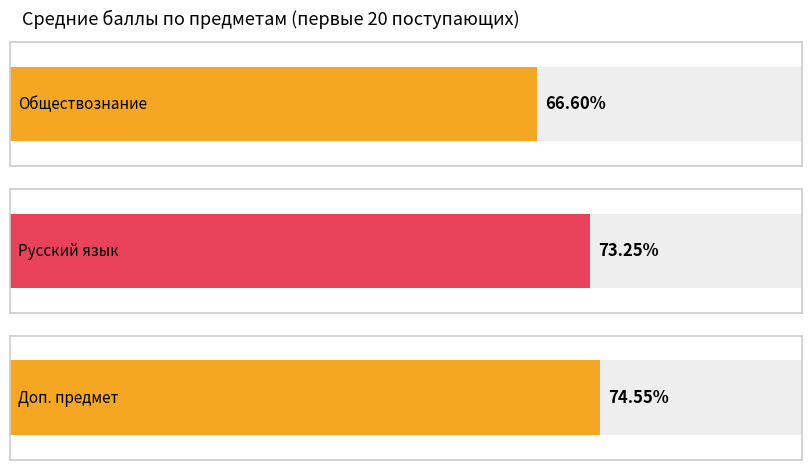

Is it true that Обществознание equals 67 at 7?

True